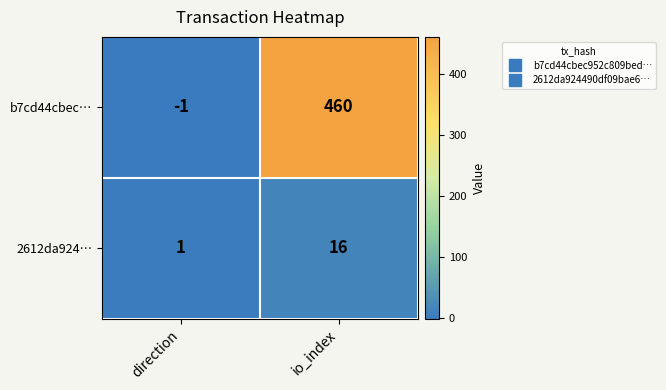

Which category has the lowest value in the 2612da924… series?

direction